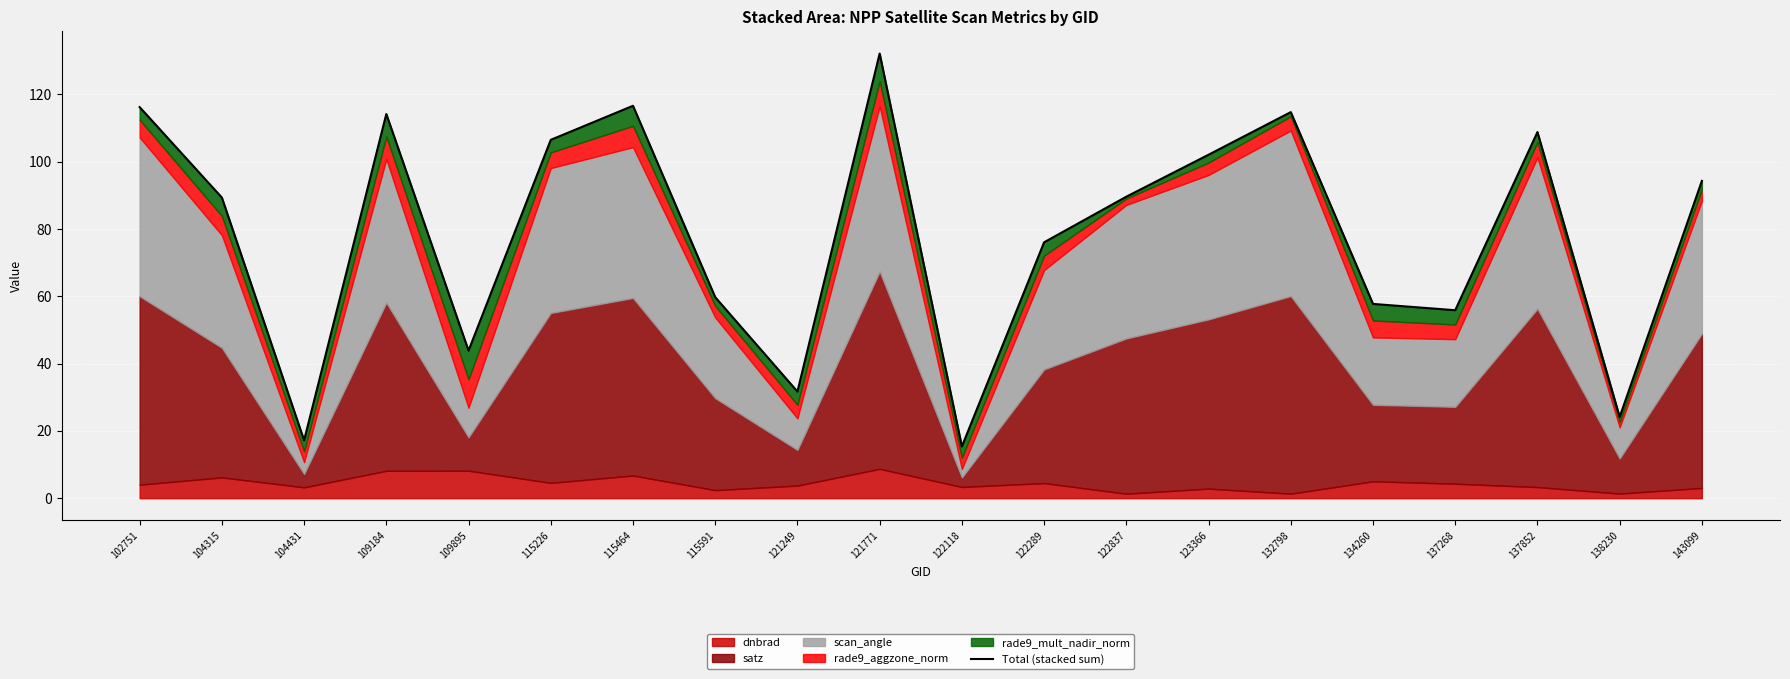

The value at 109184 is 163.1. True or false?

False